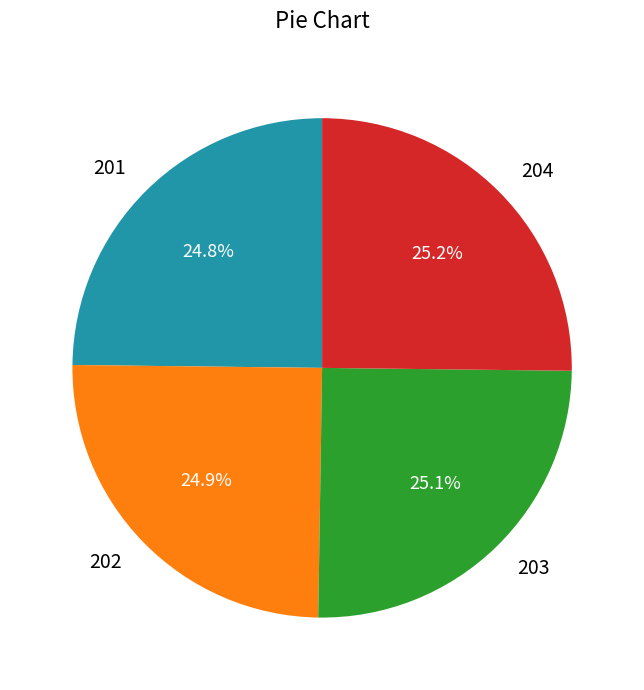

What is the total percentage of 203 and 202?

50.0%